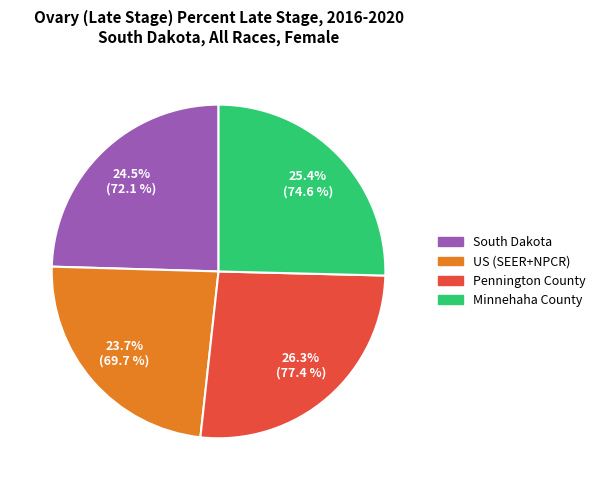

Does any single category account for the majority?

No